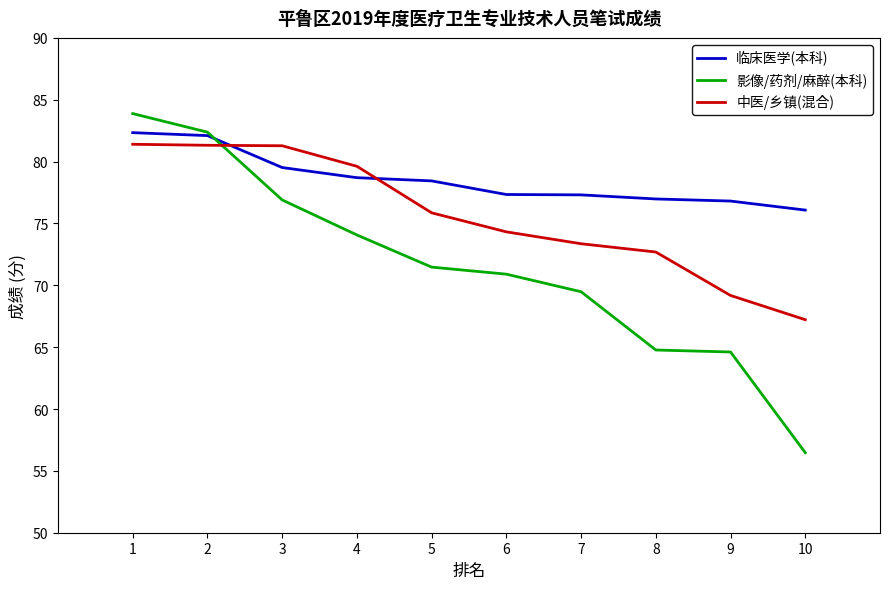

At 8, list the series in order from largest to smallest.

临床医学(本科), 中医/乡镇(混合), 影像/药剂/麻醉(本科)